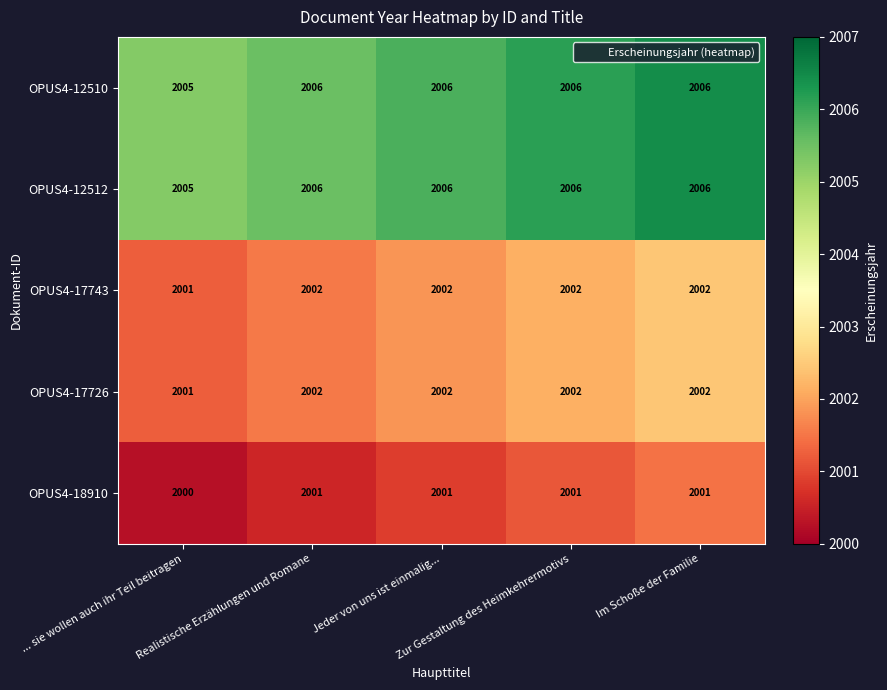

Count the OPUS4-17726 values in the range 2002 to 2003.

4